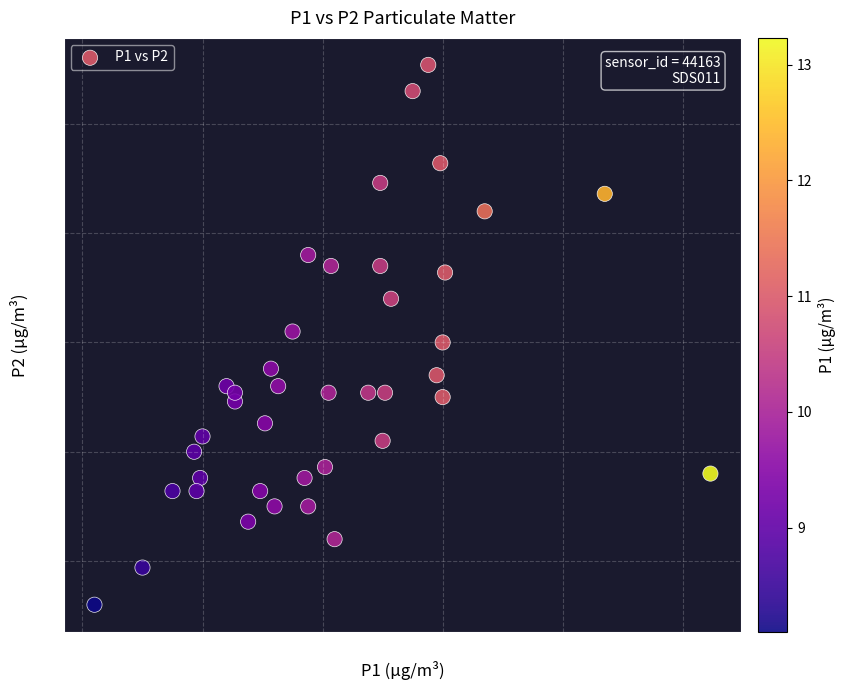

What is the range of X values (max minus min)?

5.1